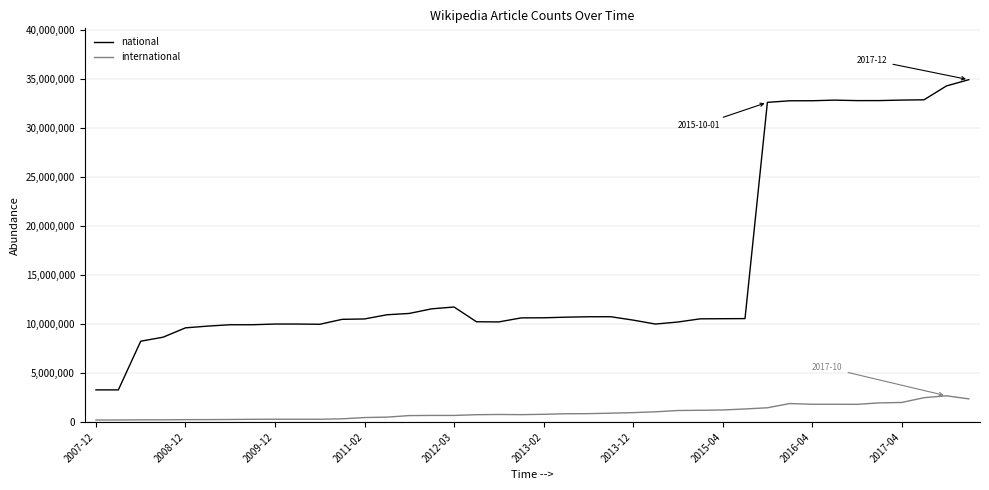

What is the highest value of the international series?

2673326